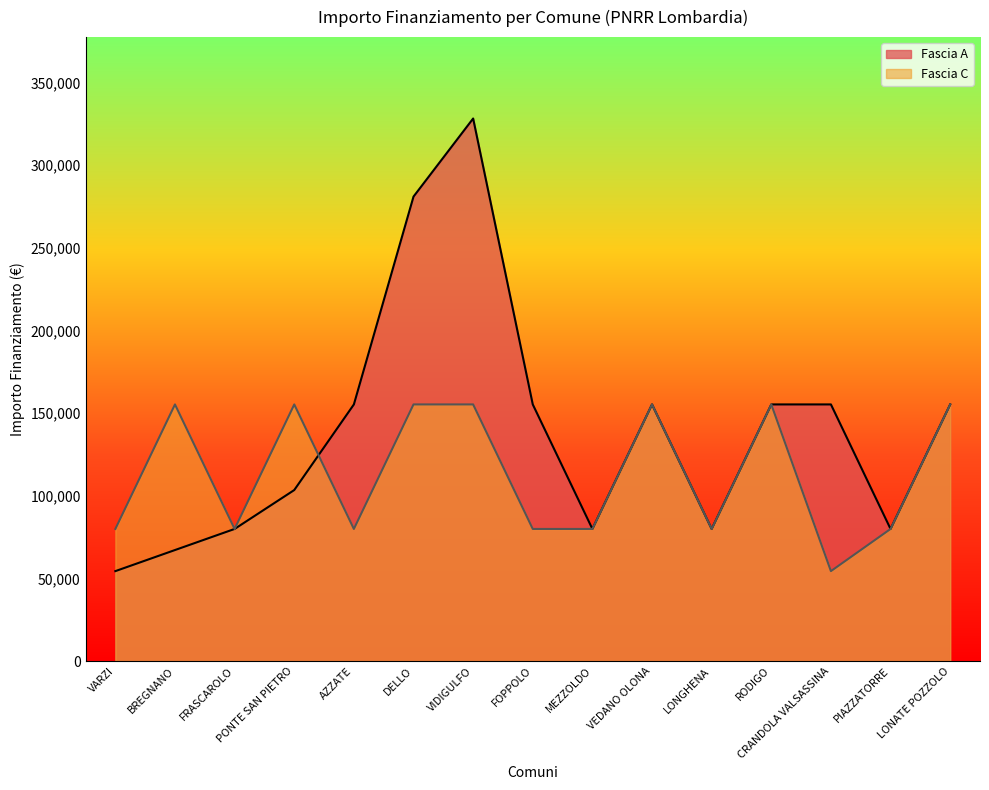

How many times do Fascia A and Fascia C cross each other?

1